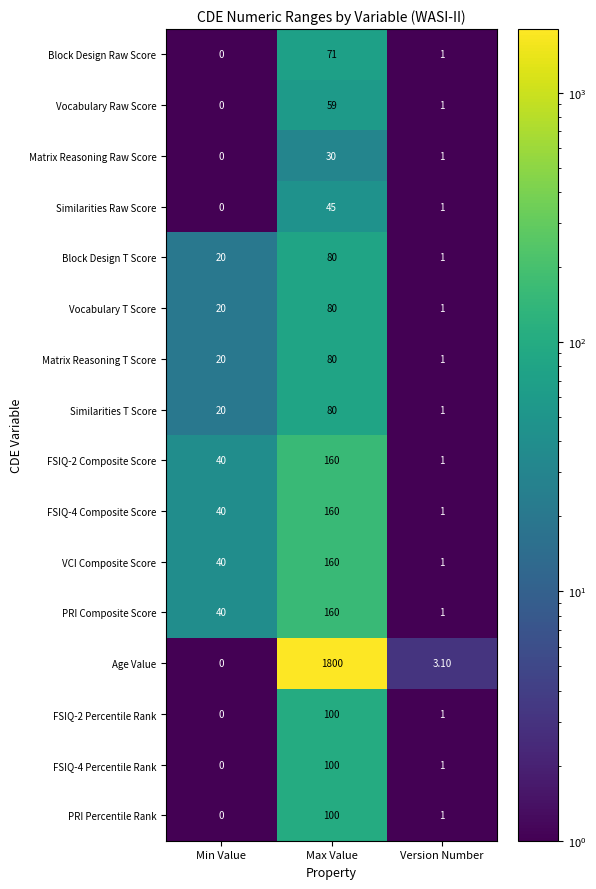

Which category has the lowest value in the Block Design T Score series?

Version Number